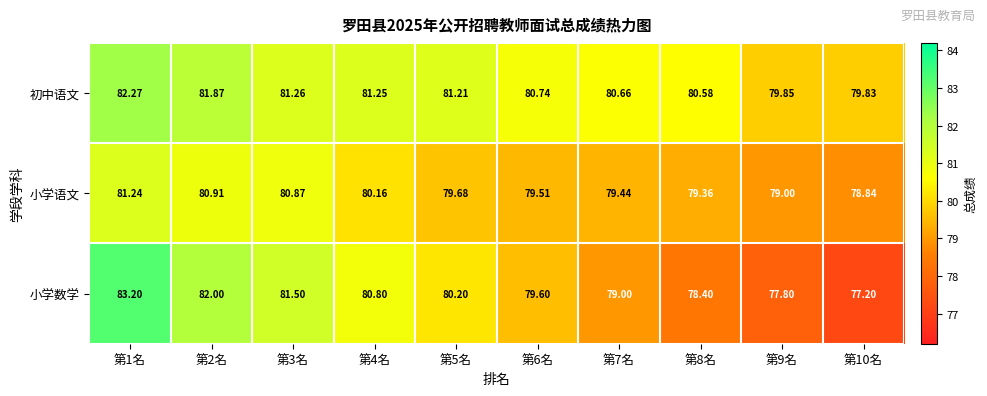

At how many categories does at least one series exceed 77?

10